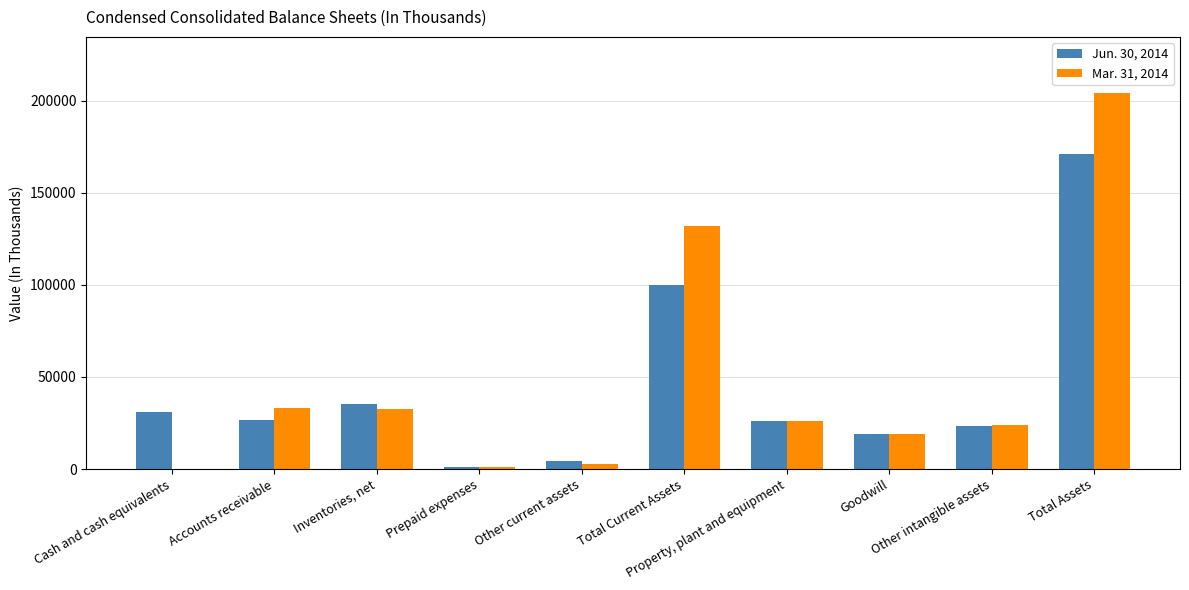

What is the maximum value shown in the chart?

203944